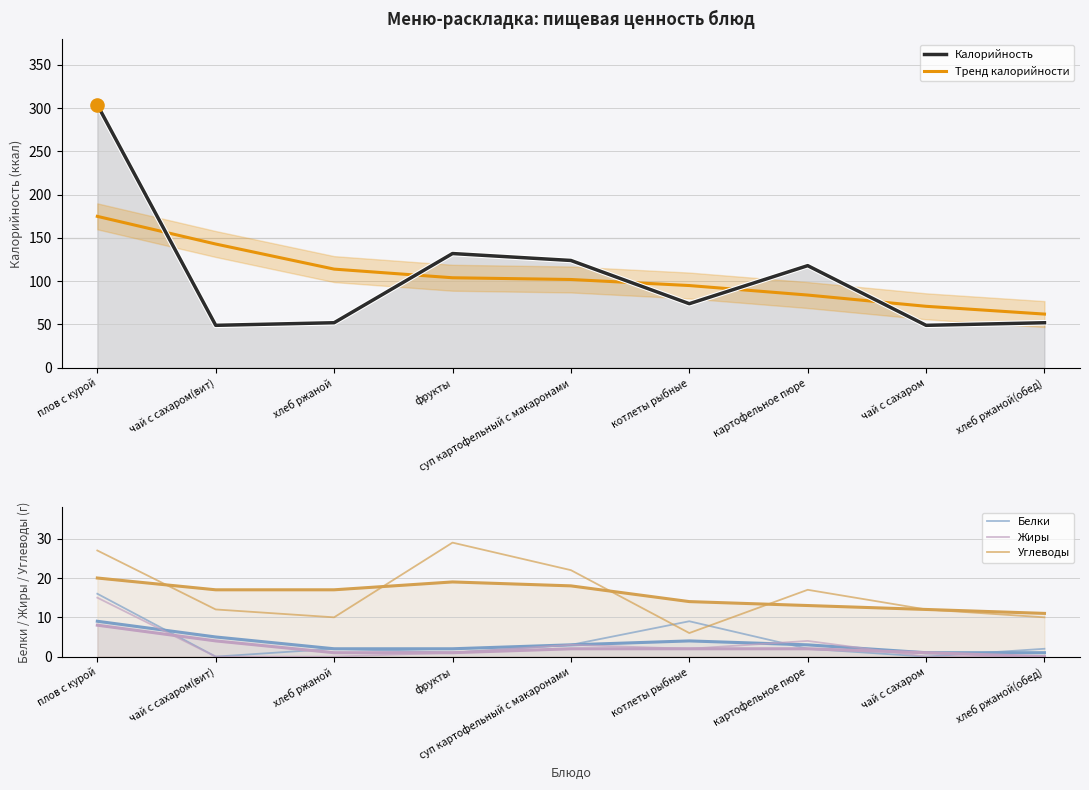

At which category is the sum across all series the highest?

плов с курой